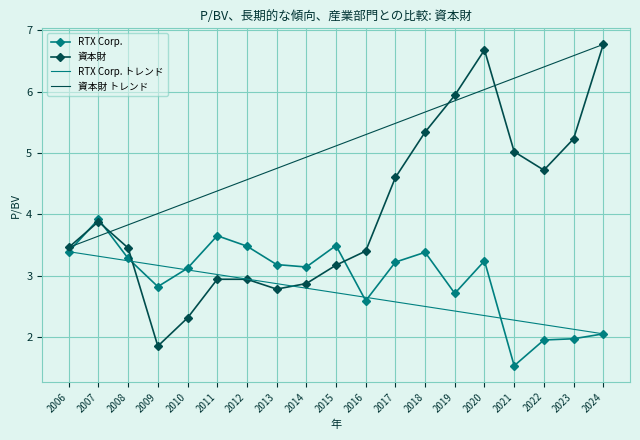

Between 2020 and 2023, which is larger?

2020